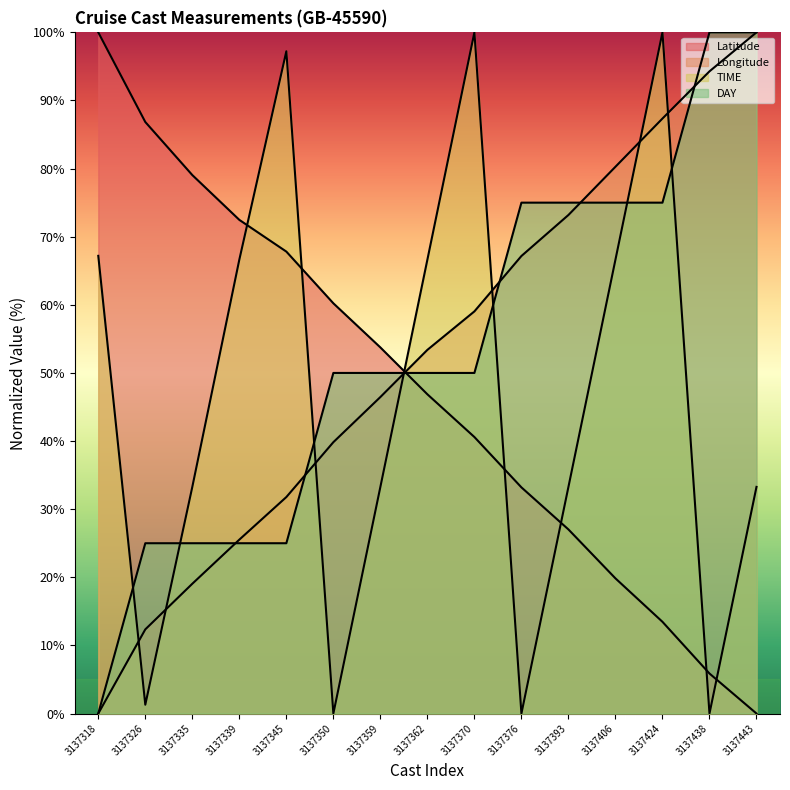

True or false: DAY has more than 2 points higher than both neighbors.

False